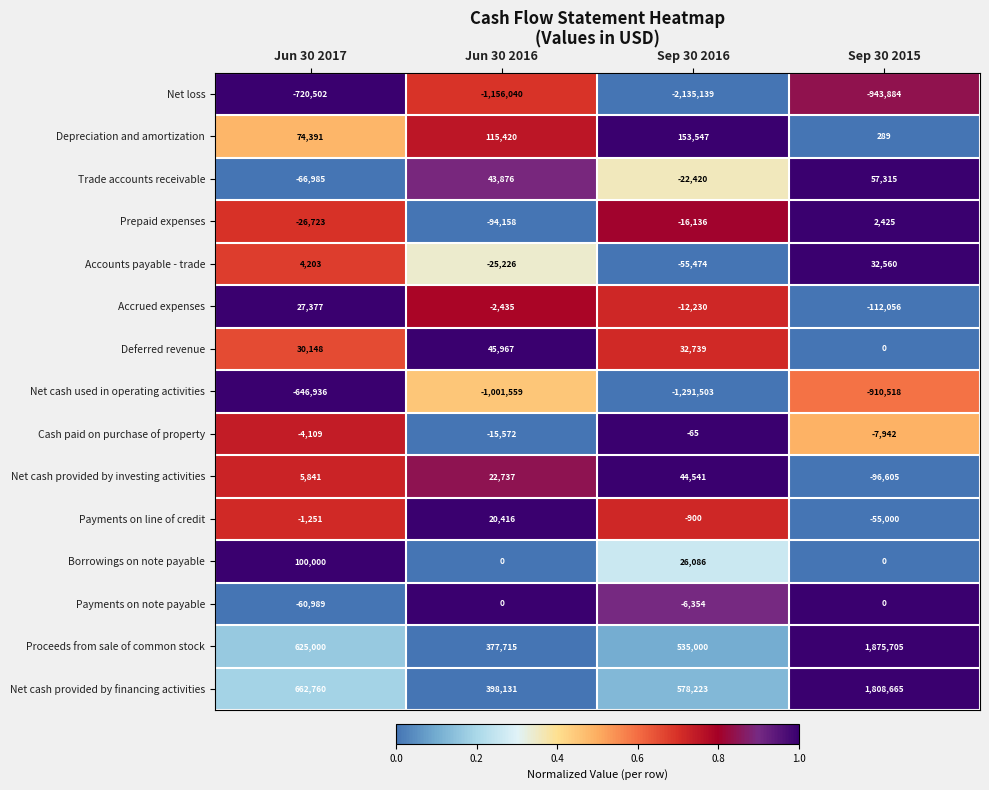

At which category is the sum across all series the highest?

Sep 30 2015